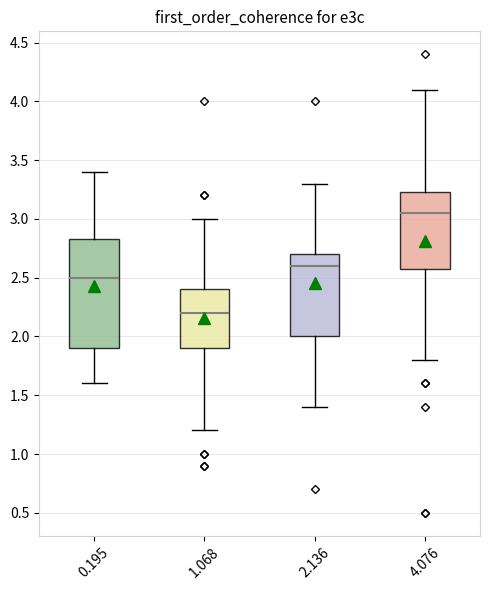

Which box's median line is the highest?

4.076